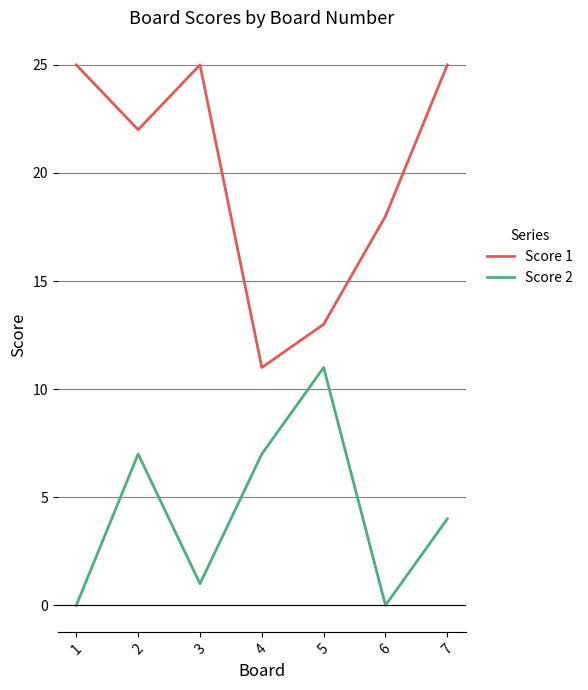

Reading left to right, extract all data points from this chart.

Score 1: 25	22	25	11	13	18	25
Score 2: 0	7	1	7	11	0	4